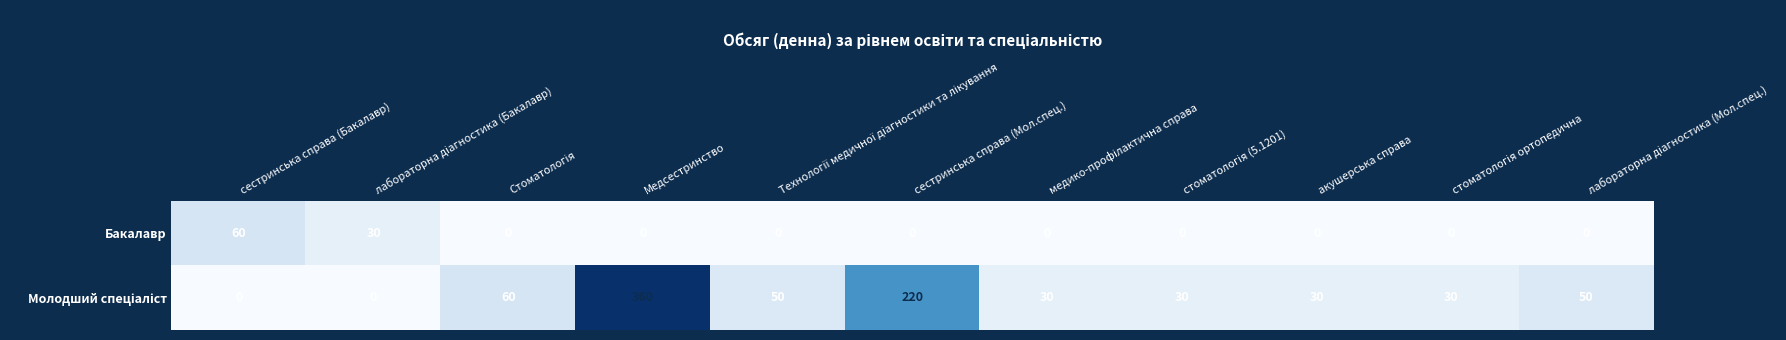

What is the average value of the Бакалавр series?

8